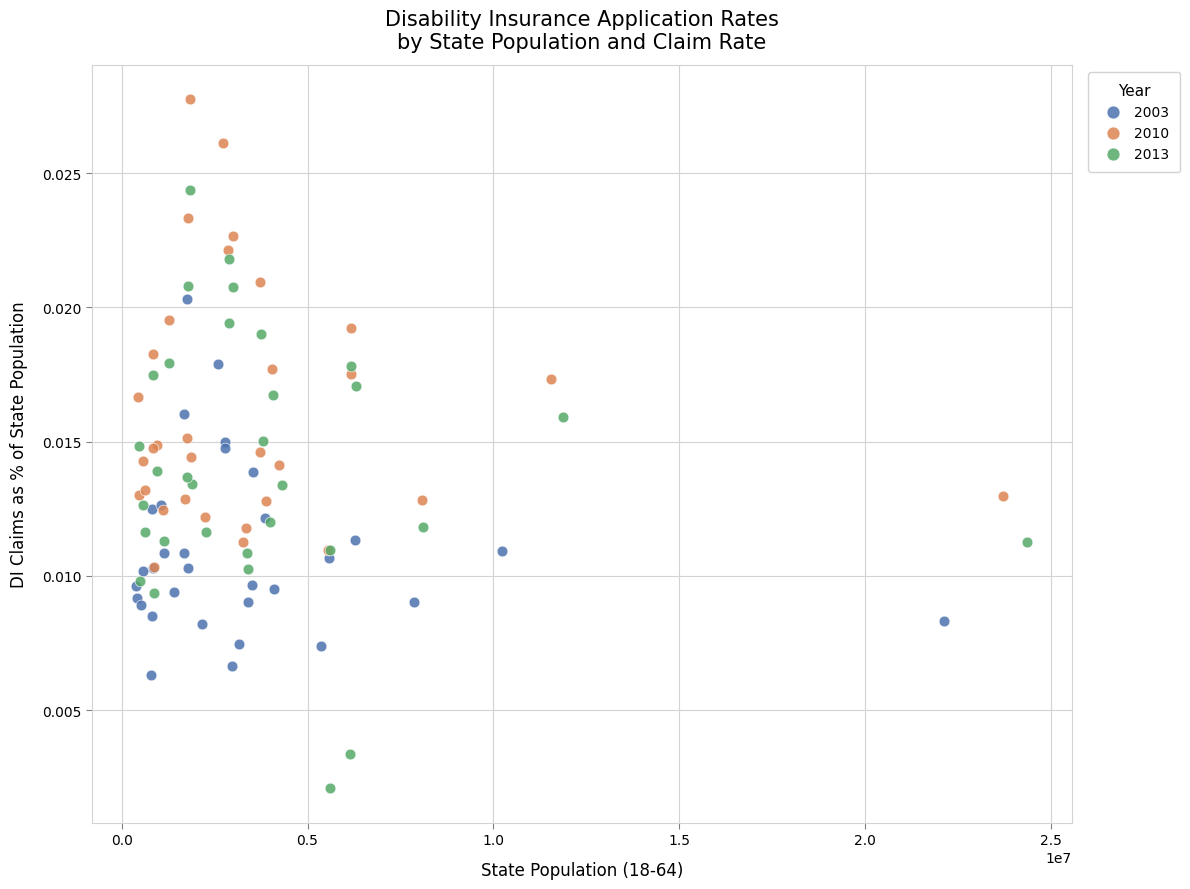

What are all the series names shown in the legend?

2003, 2010, 2013